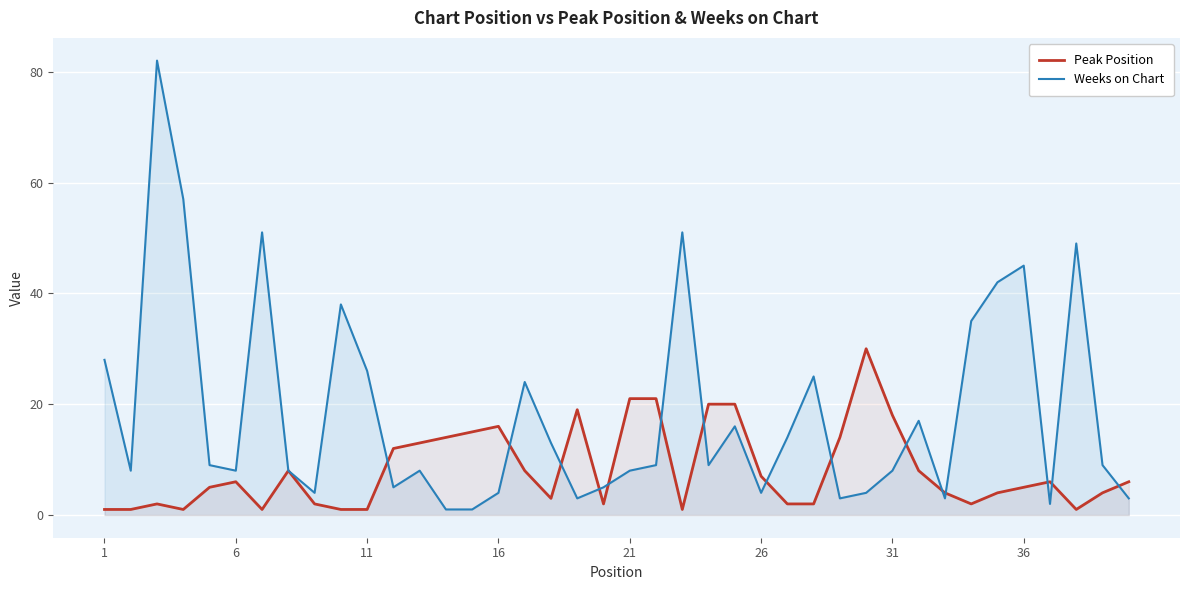

What is the minimum value for Weeks on Chart?

1